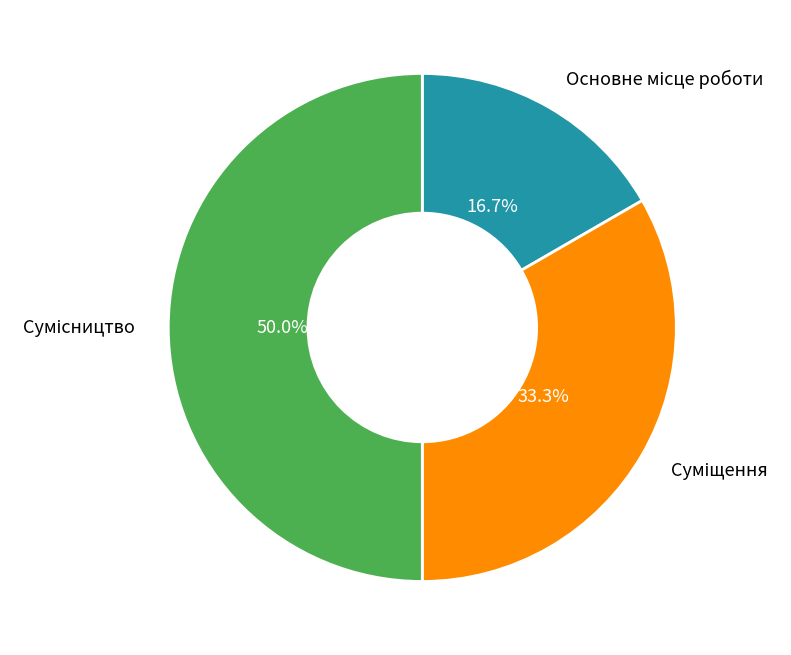

What percentage is NOT represented by Сумісництво?

50.0%